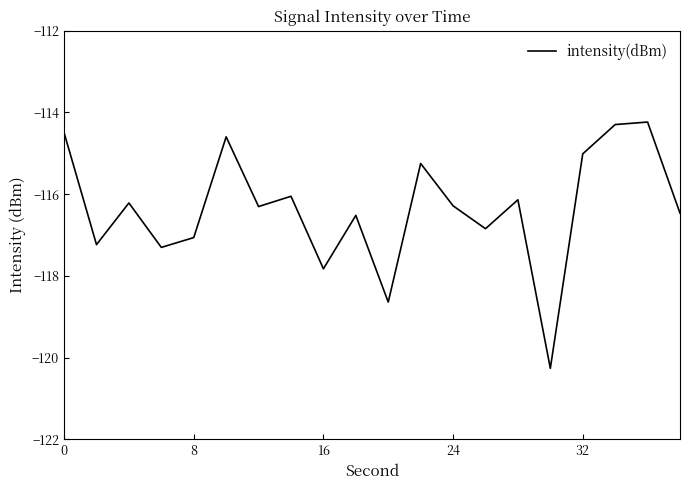

What is the smallest value displayed?

-120.3